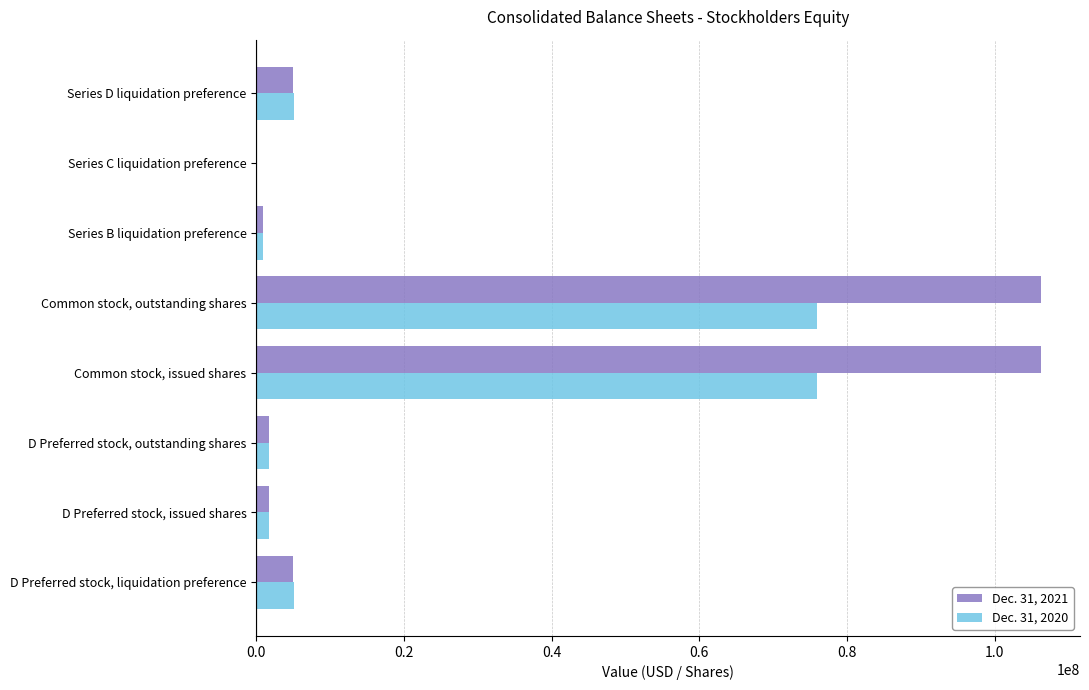

Is it true that Dec. 31, 2020 equals 33214939 at Common stock, outstanding shares?

False